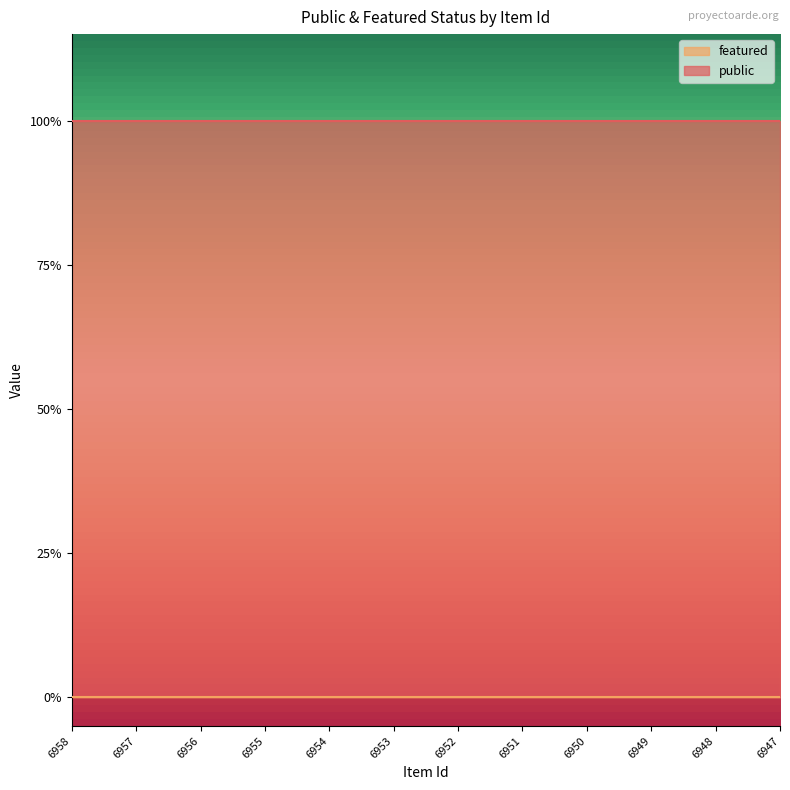

Reading left to right, transcribe all the data shown in this chart.

public: 1	1	1	1	1	1	1	1	1	1	1	1
featured: 0	0	0	0	0	0	0	0	0	0	0	0